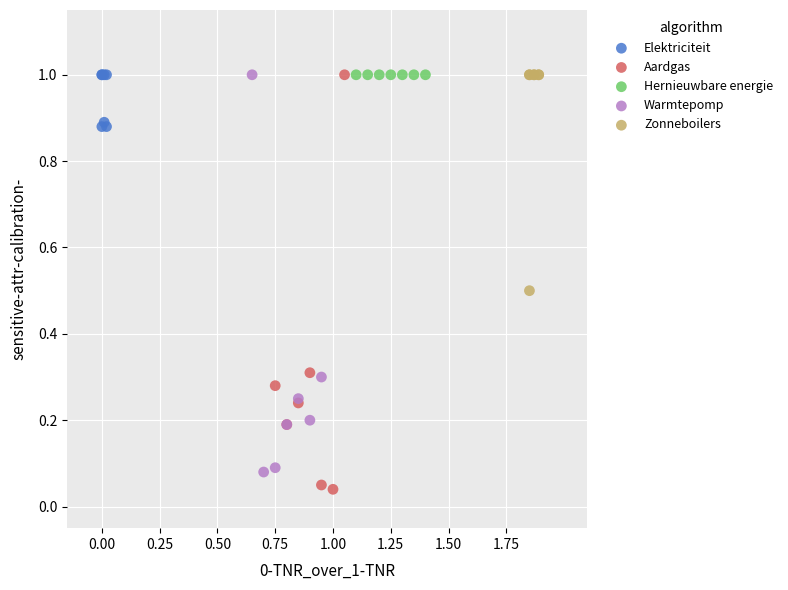

What are all the series names shown in the legend?

Elektriciteit, Aardgas, Hernieuwbare energie, Warmtepomp, Zonneboilers